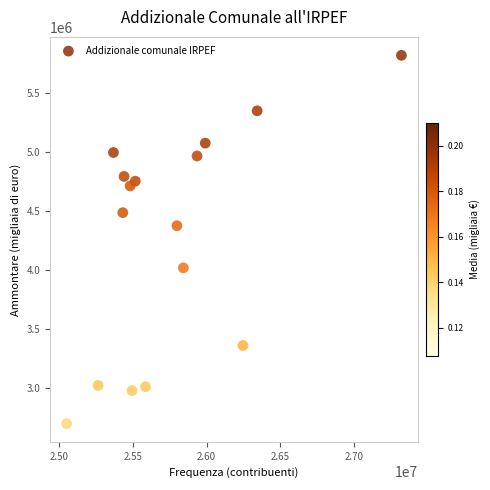

What is the range of X values (max minus min)?

2269588.0